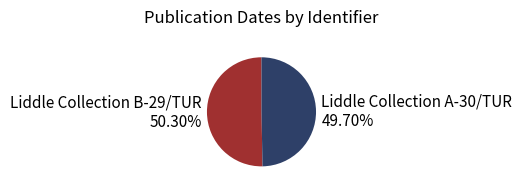

Approximately how many times larger is the value at Liddle Collection A-30/TUR compared to Liddle Collection B-29/TUR?

1.0